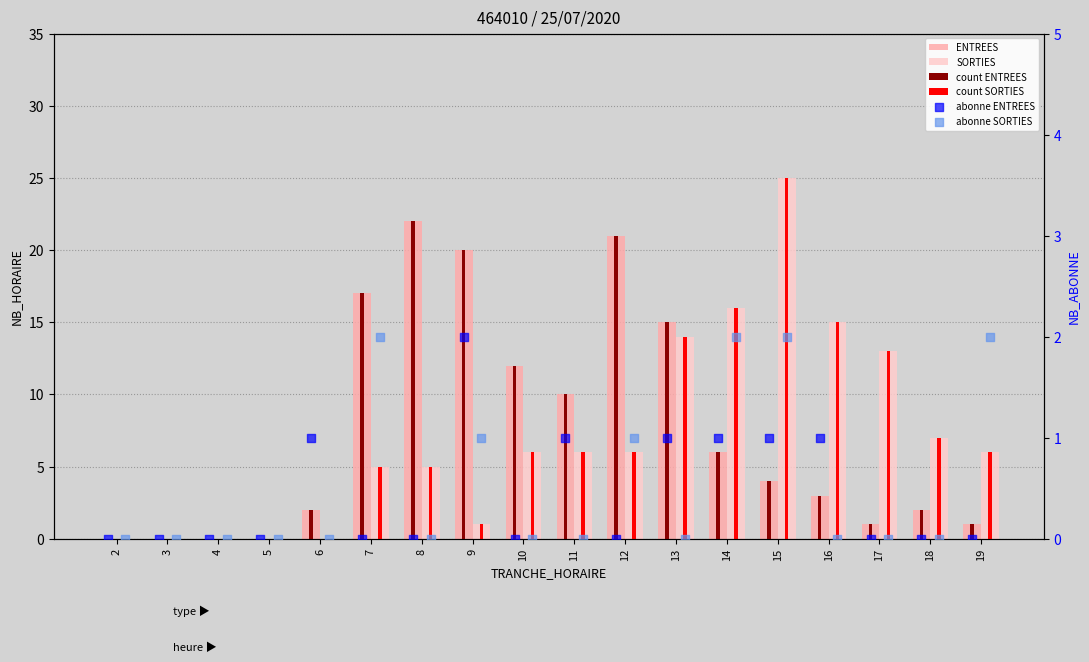

Is the value of count SORTIES at 13 greater than the value of count ENTREES at 6?

Yes